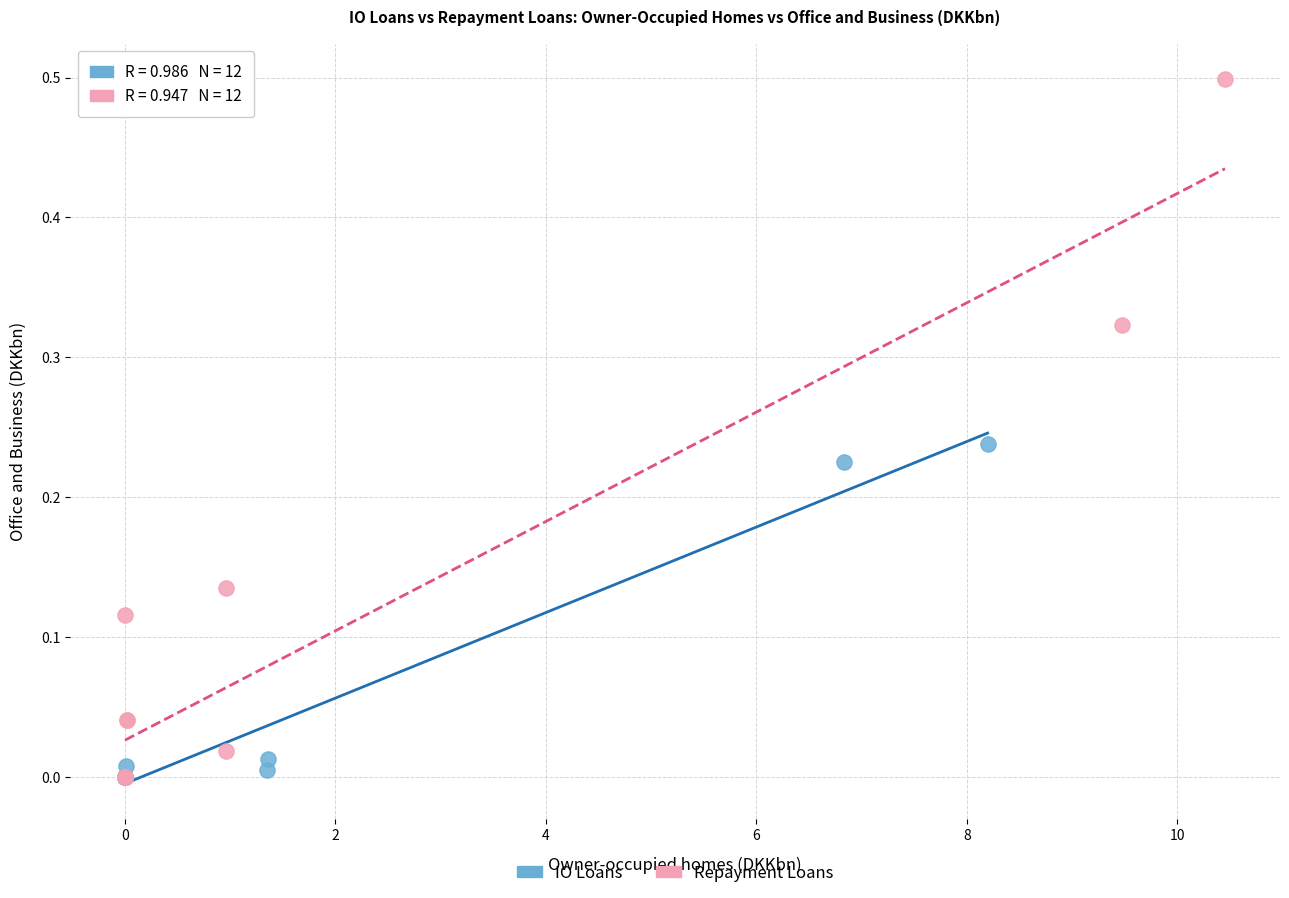

Which series contains the highest Y value?

Repayment Loans